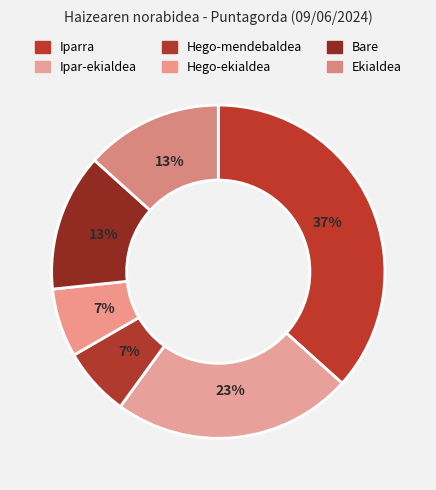

What percentage is the Hego-mendebaldea slice, to the nearest percent?

7%